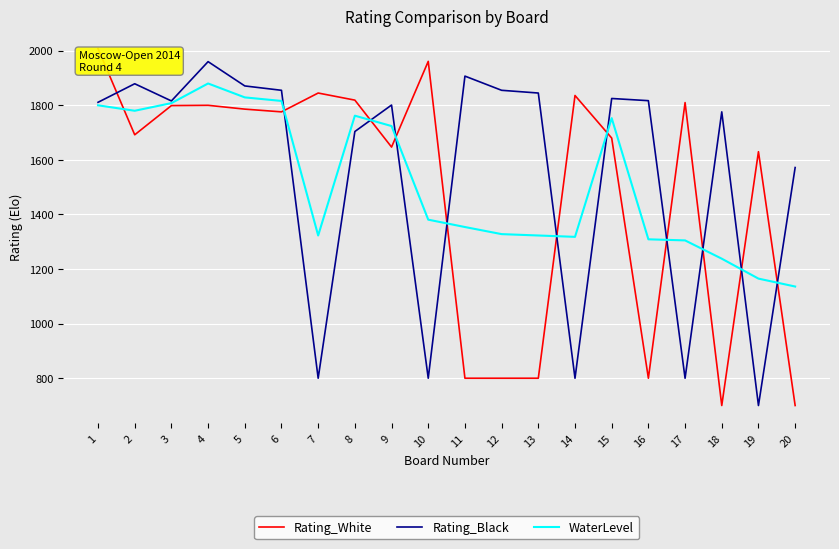

What is the difference between the WaterLevel values at 6 and 16?

507